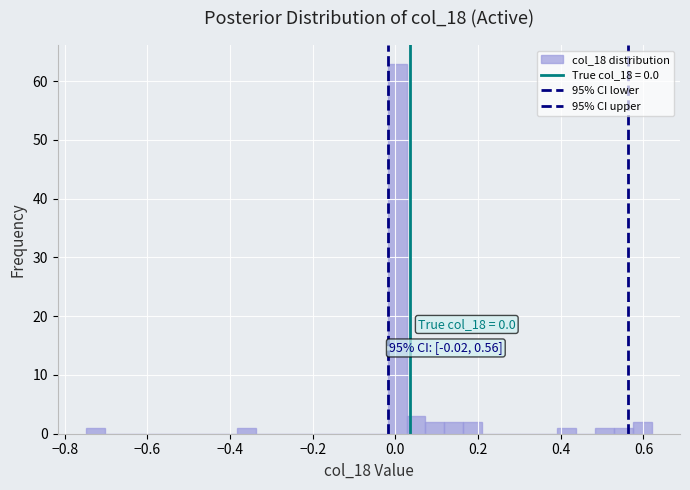

Read against the x-axis, roughly where is the centre of the tallest bar?

0.00